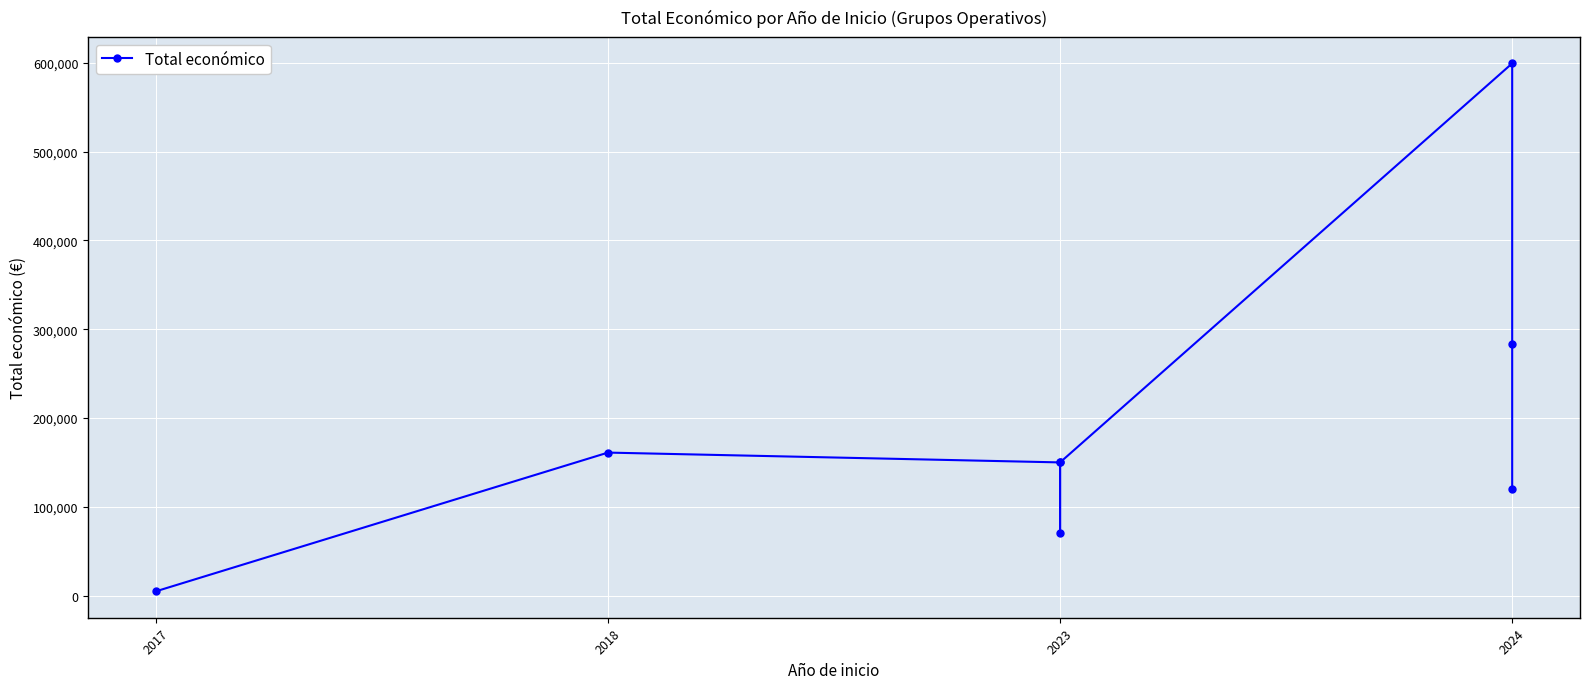

Which label corresponds to the smallest value in the chart?

2017